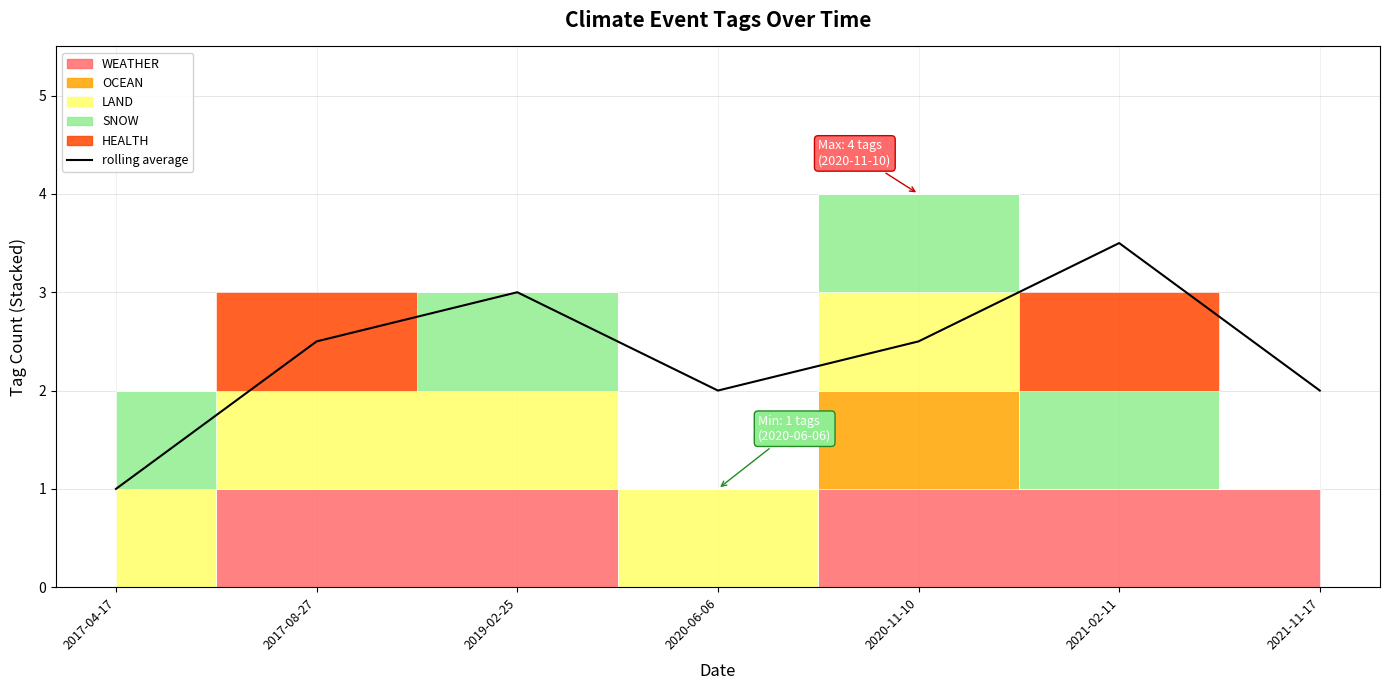

List the labels in order of value, smallest first.

2017-04-17, 2020-06-06, 2021-11-17, 2017-08-27, 2020-11-10, 2019-02-25, 2021-02-11